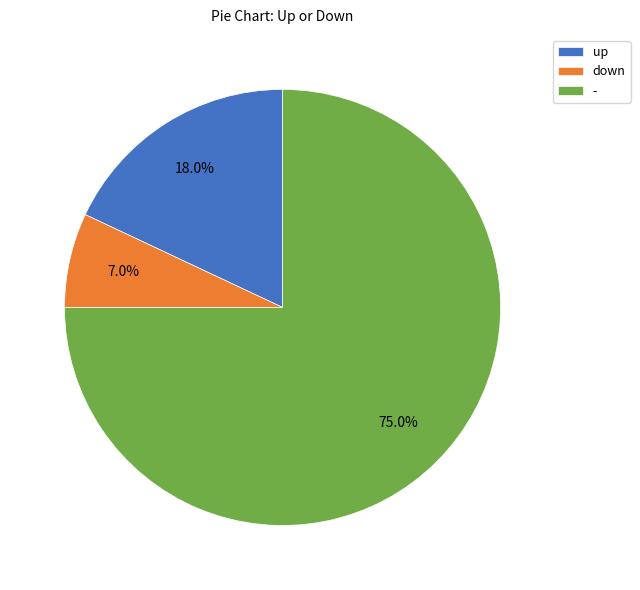

True or false: up accounts for 7% of the total.

False